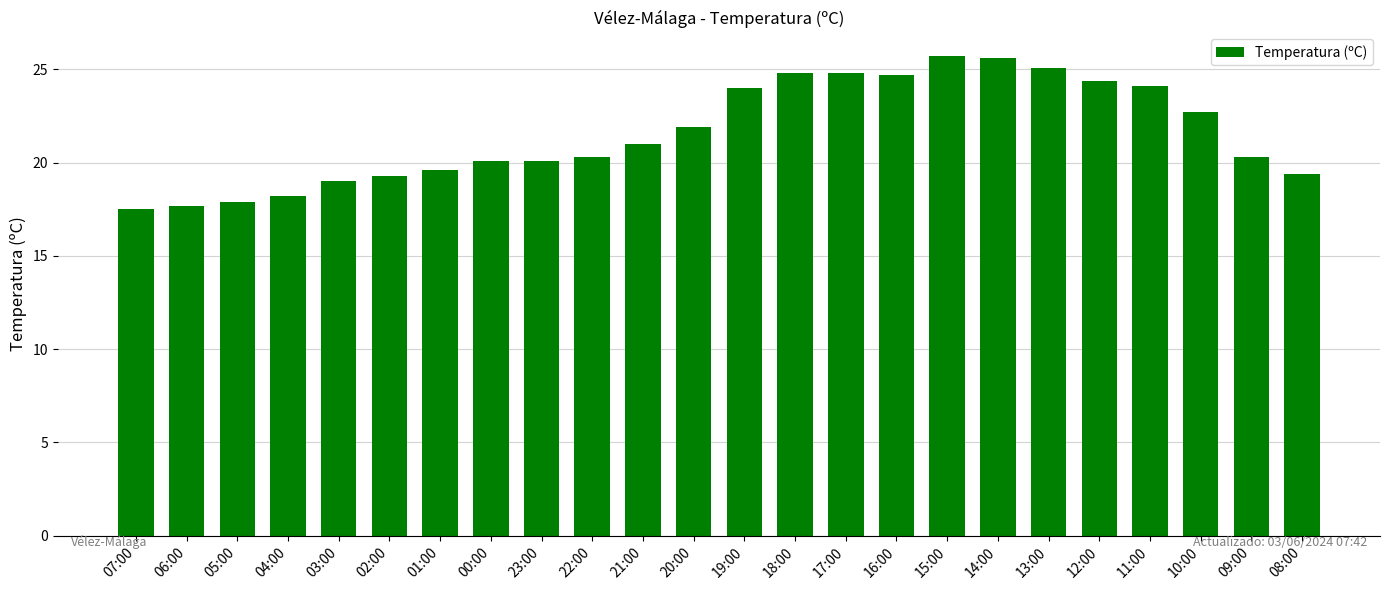

What is the value of the 22nd bar from the left?

22.7